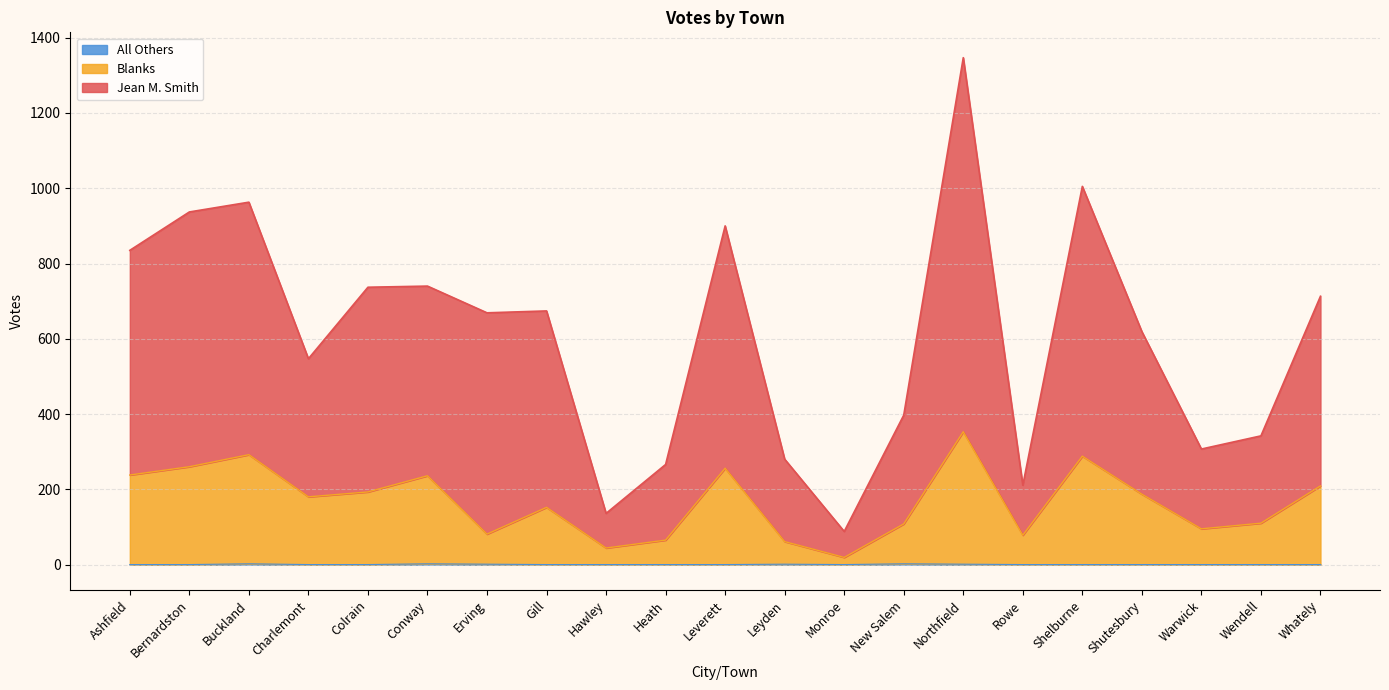

Reading right to left, transcribe all the data shown in this chart.

Jean M. Smith: 713	342	307	619	1005	211	1347	397	88	280	900	266	136	674	669	740	737	547	963	937	835
Blanks: 209	110	95	187	288	78	353	108	19	61	256	65	44	152	81	236	193	180	292	260	238
All Others: 0	0	0	0	0	0	1	2	0	1	0	0	0	0	1	2	0	0	2	0	0